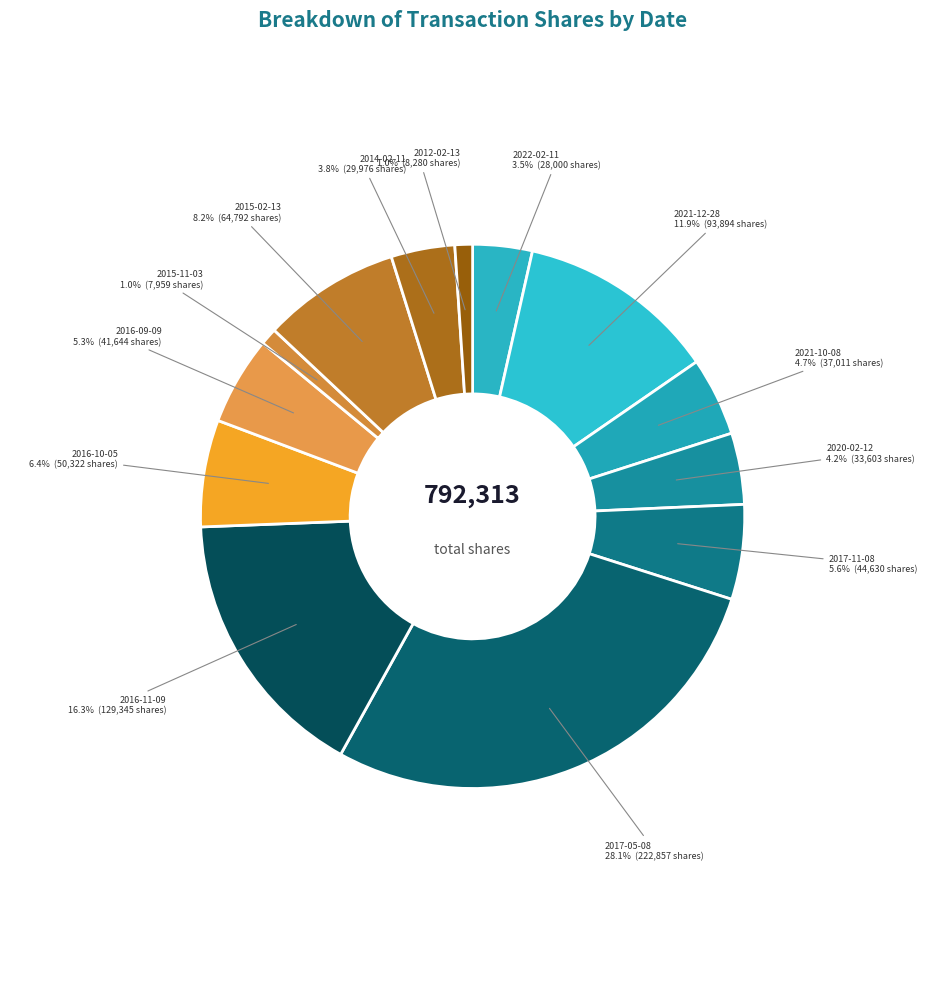

Which category has the biggest portion of the pie?

2017-05-08